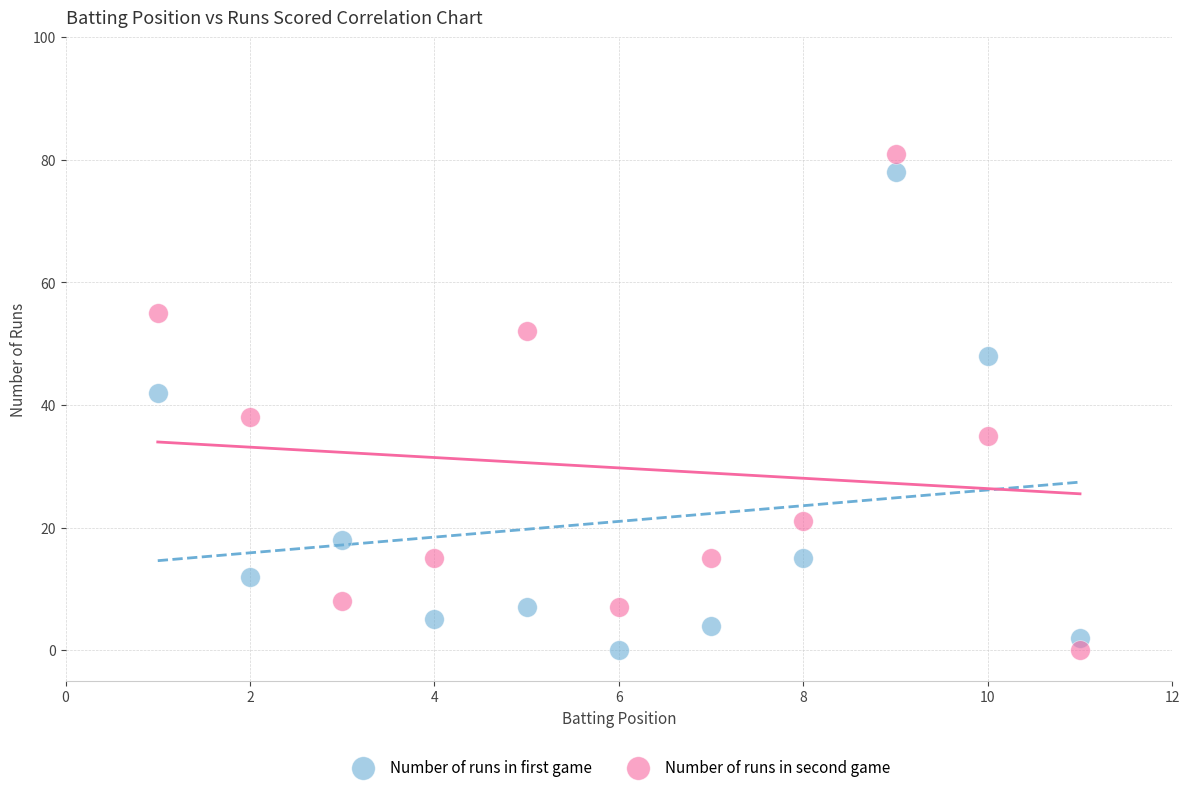

Across all data points, what is the range of Y values (max minus min)?

81